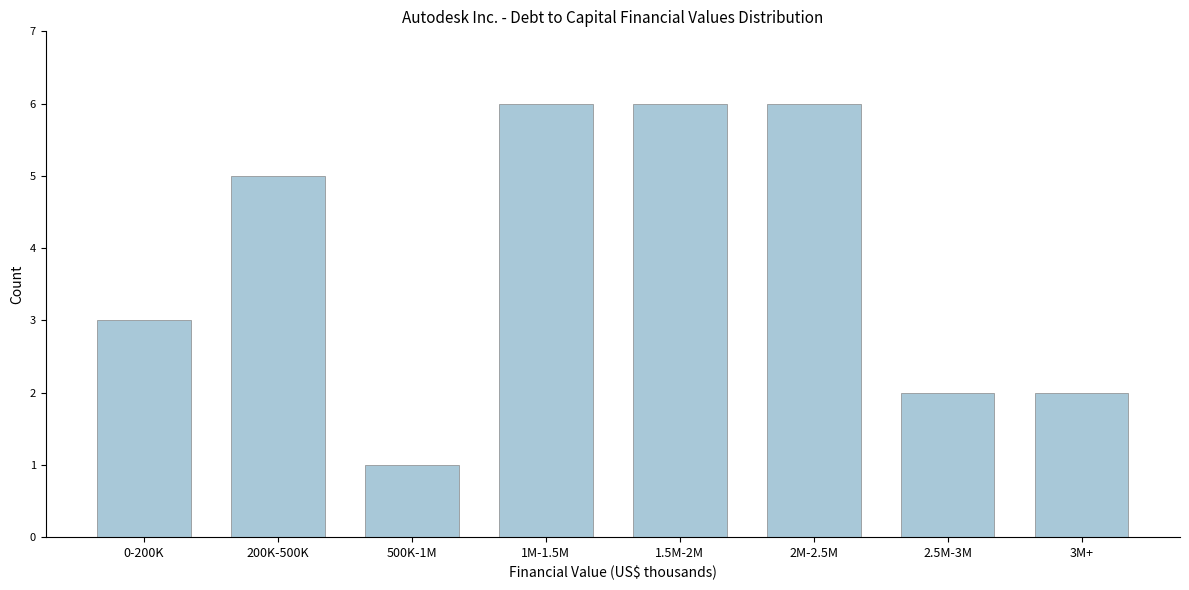

Reading left to right, extract all data points from this chart.

3	5	1	6	6	6	2	2